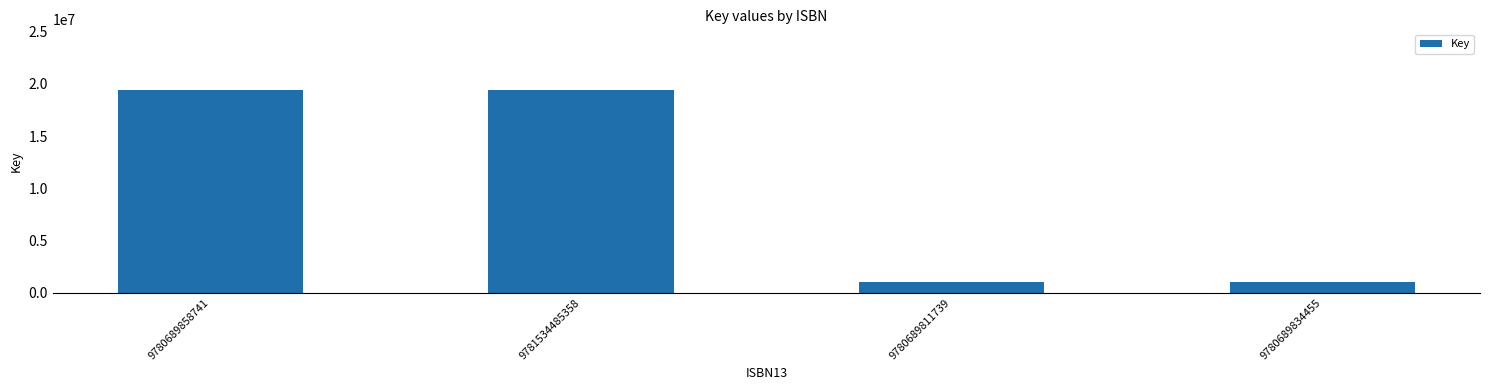

Reading left to right, extract all data points from this chart.

9780689858741=19403289	9781534485358=19403289	9780689811739=1063197	9780689834455=1063197